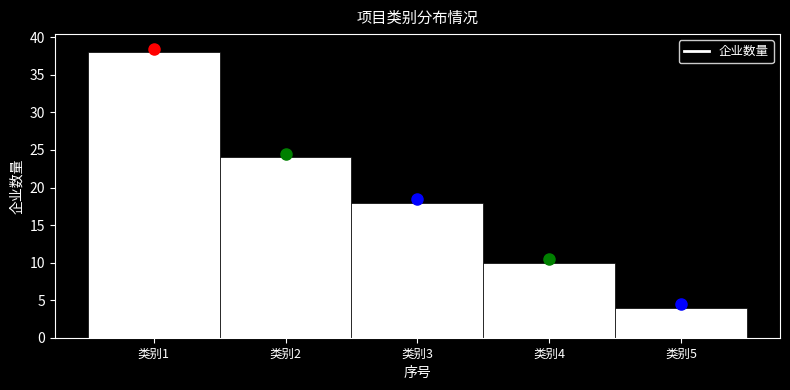

Reading left to right, list all the values displayed in this chart.

类别1=38	类别2=24	类别3=18	类别4=10	类别5=4